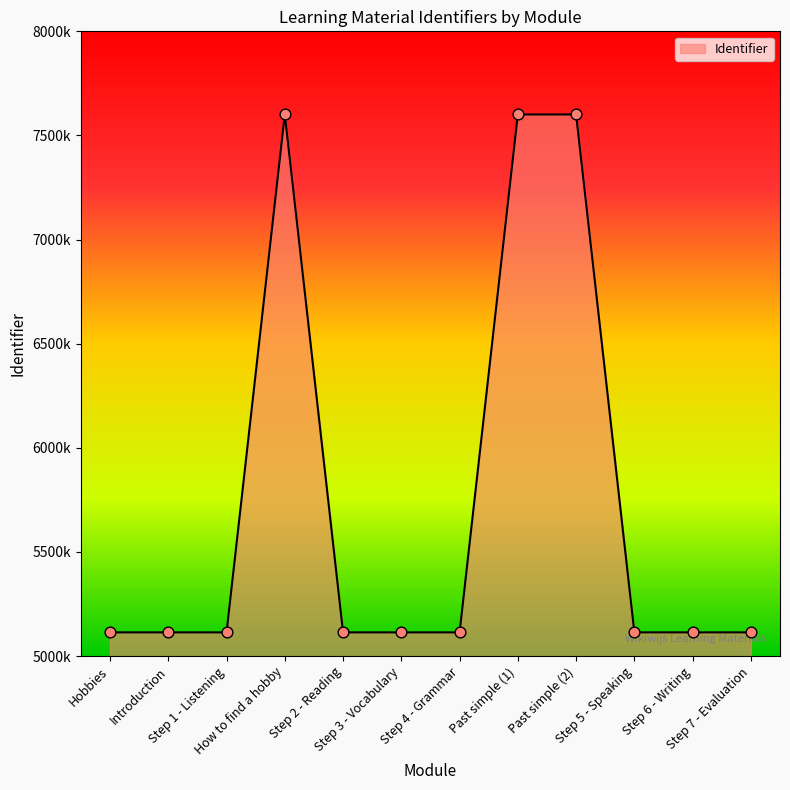

Is this an area chart (filled region under the line)?

Yes